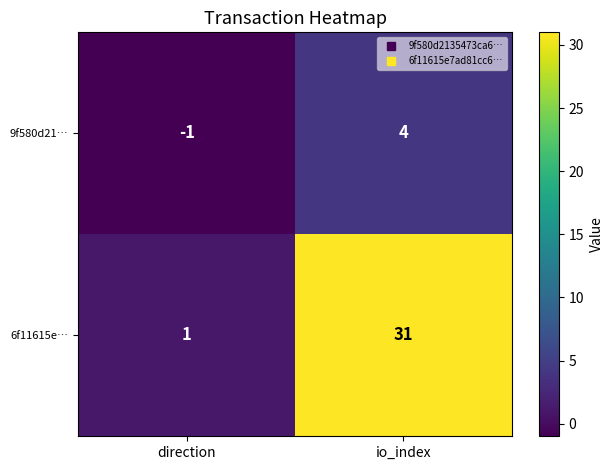

Which series has the widest spread of values?

6f11615e…